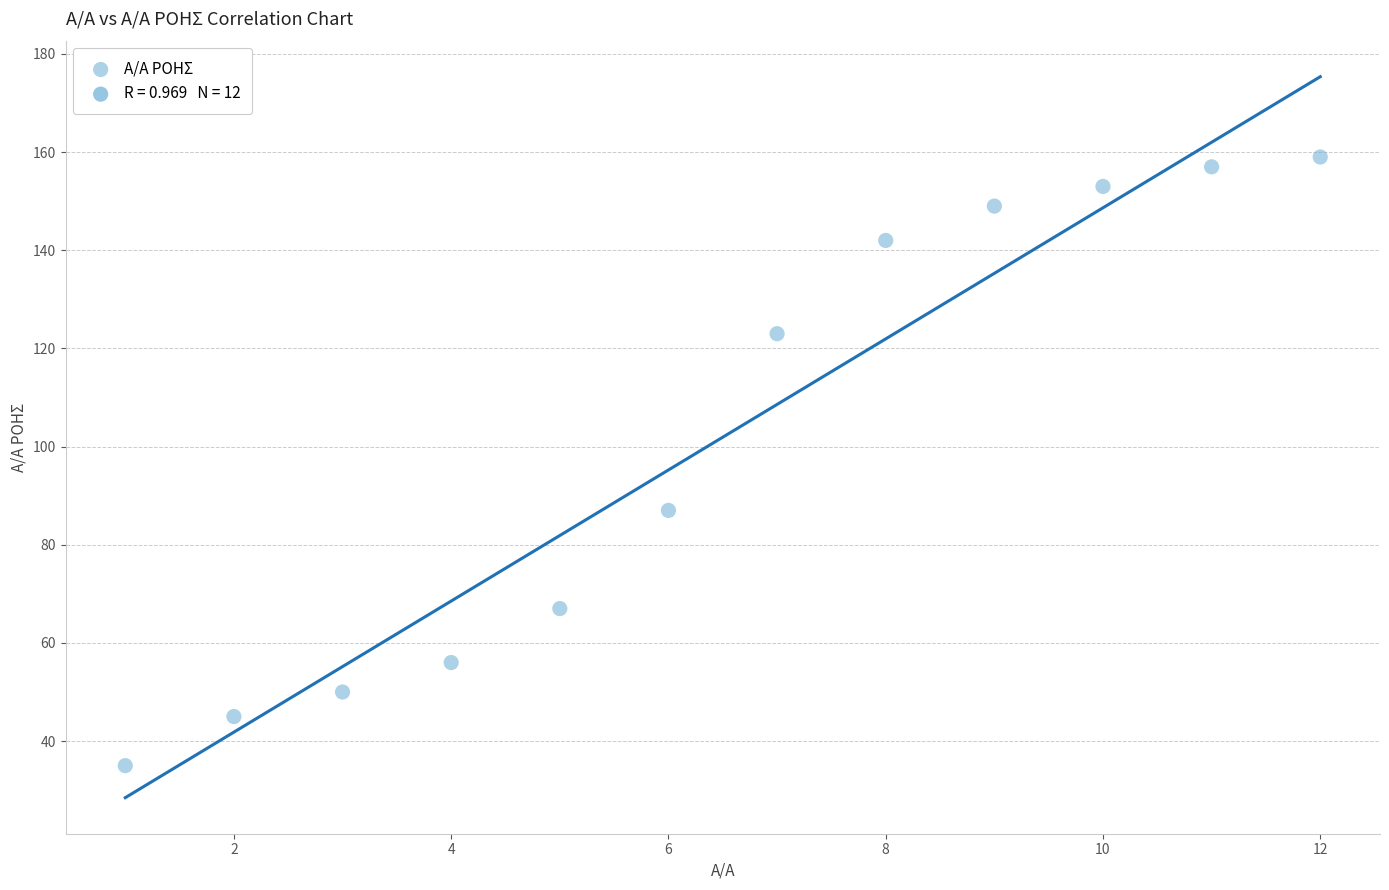

What Y value in the scatter plot is closest to 97?

87